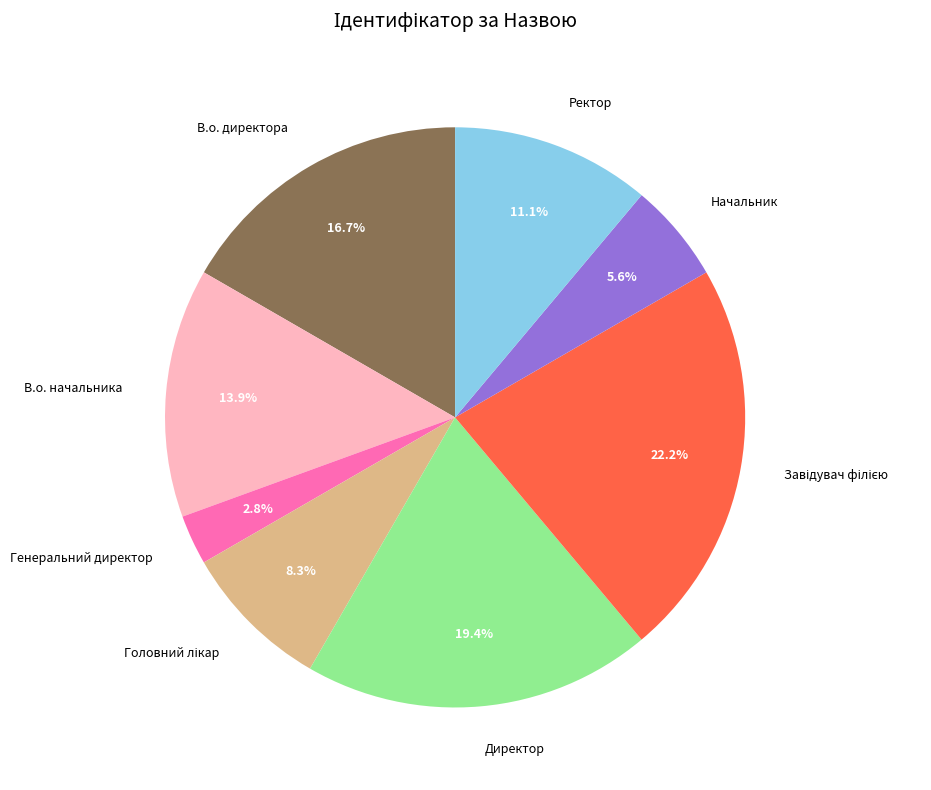

Does any single category account for the majority?

No